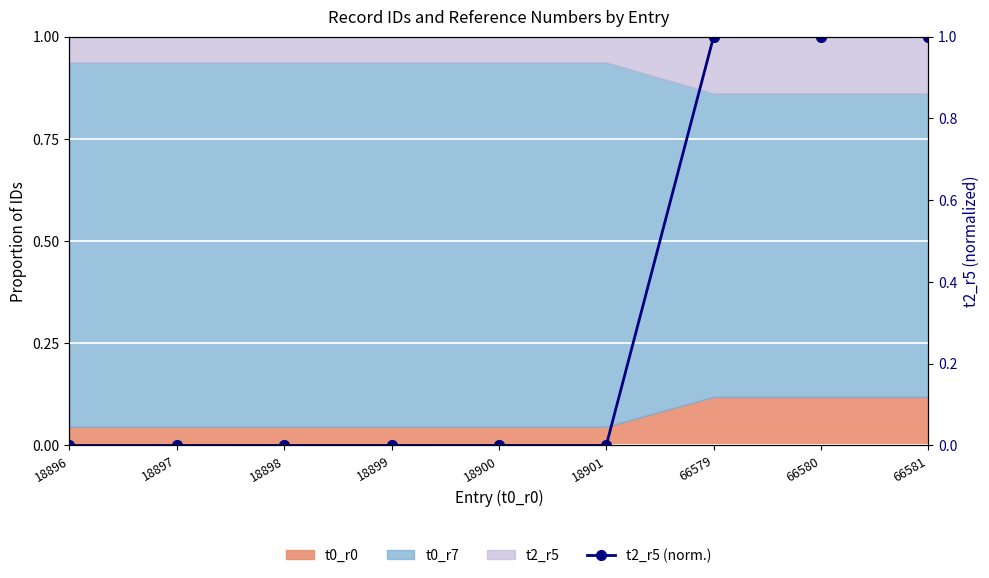

List the labels in order of value, largest first.

66581, 66580, 66579, 18900, 18901, 18898, 18899, 18896, 18897